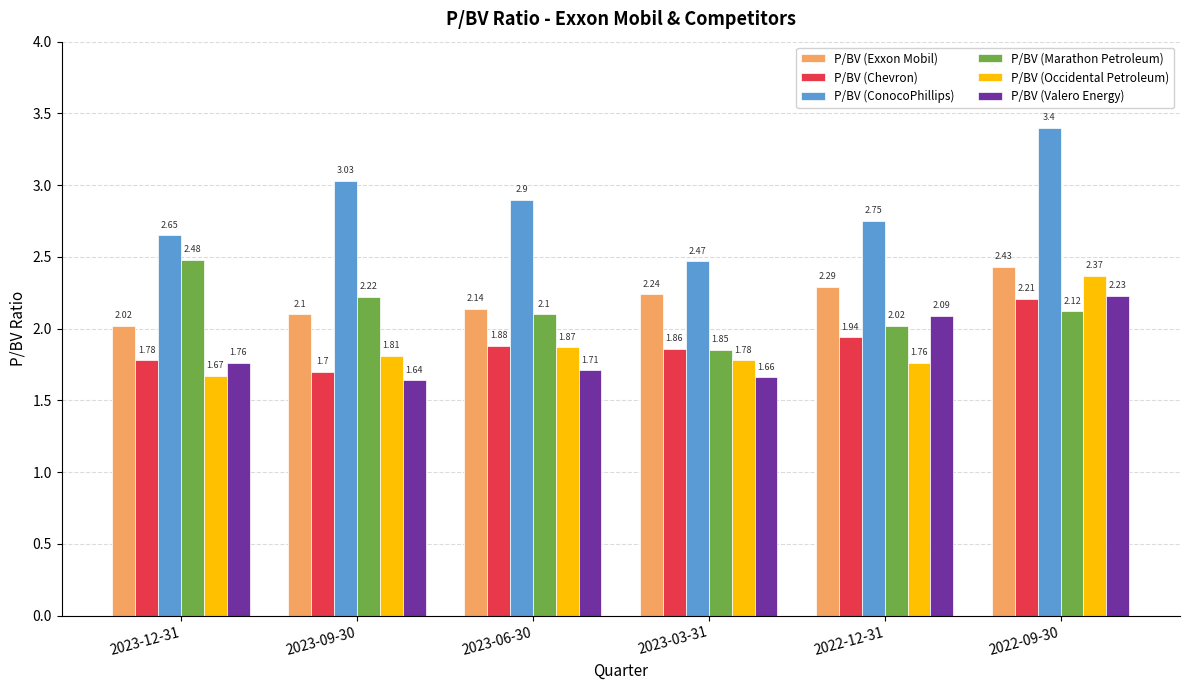

At which label does P/BV (Marathon Petroleum) first exceed 2?

2023-12-31